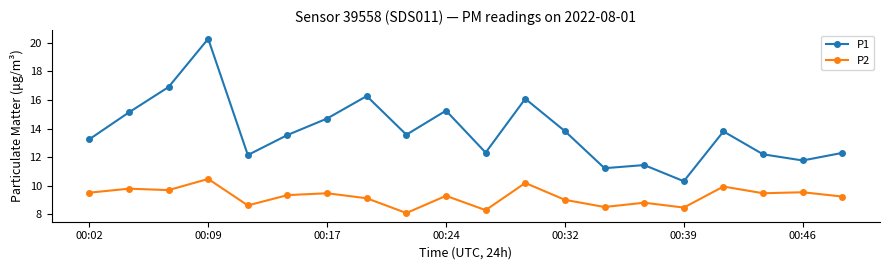

True or false: P1 and P2 cross at least once.

False